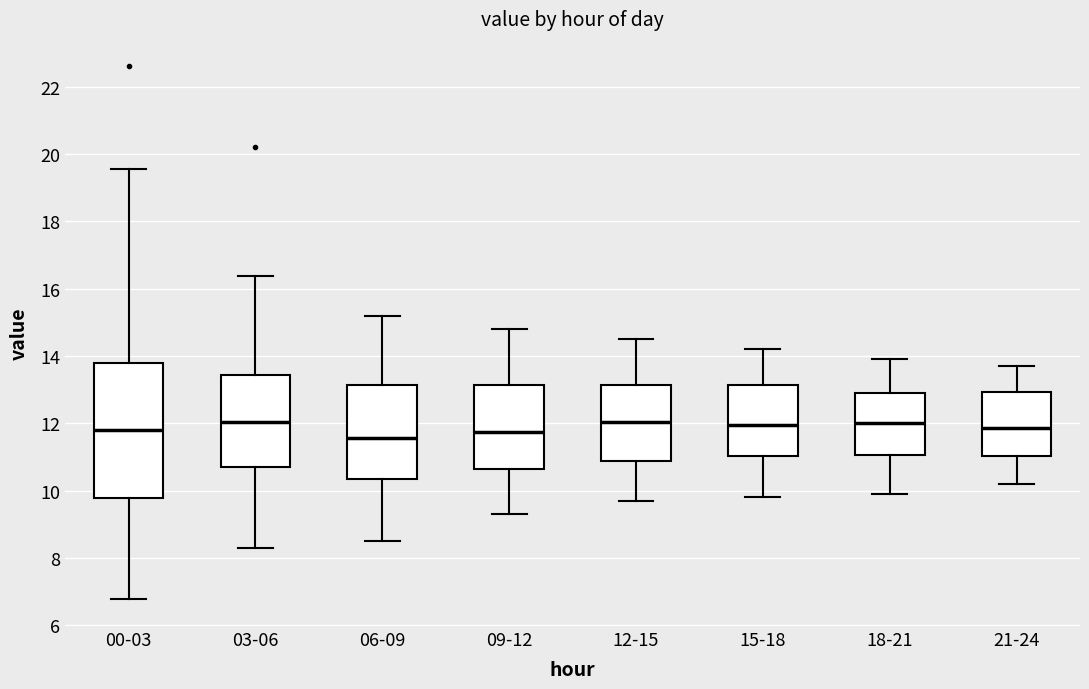

Comparing the boxes themselves (not the whiskers), which one is the tallest?

00-03